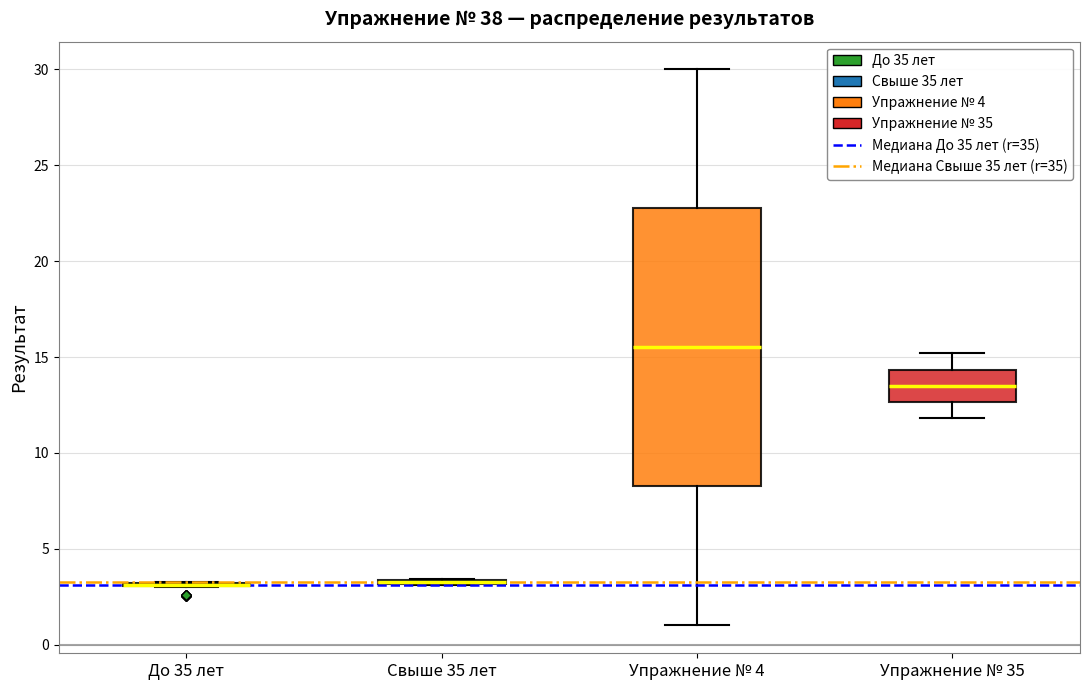

Reading left to right, transcribe this box plot: for each box, give where its median line is, the range the box spans, and where its two whiskers end, as read against the y-axis. The values are not printed on the chart, so give them approximately, as read against the axis.

До 35 лет: box collapsed to a line at 3.0, whiskers 3.0 to 3.5
Свыше 35 лет: box collapsed to a line at 3.5, whiskers 3.0 to 3.5
Упражнение № 4: median 15.5, box 8.5 to 23.0, whiskers 1.0 to 30.0
Упражнение № 35: median 13.5, box 12.5 to 14.5, whiskers 12.0 to 15.0